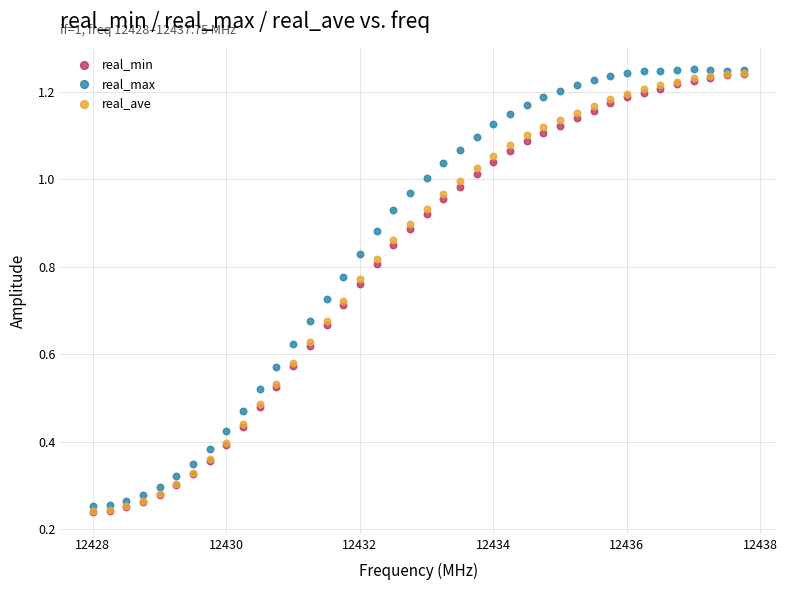

What are all the series names shown in the legend?

real_min, real_max, real_ave